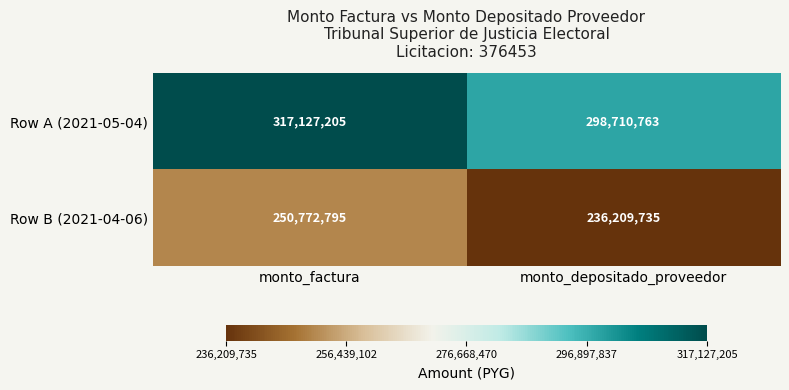

What is the smallest value displayed?

236209735